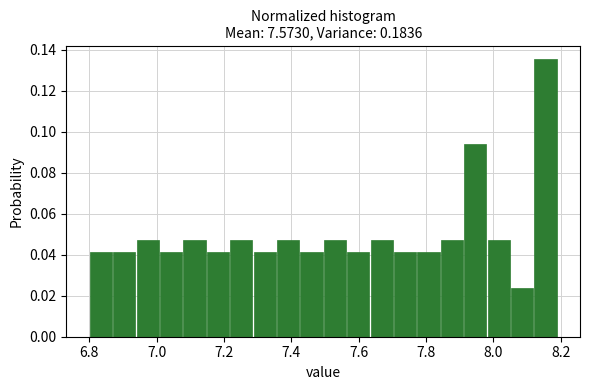

Read against the x-axis, roughly where is the centre of the tallest bar?

8.16